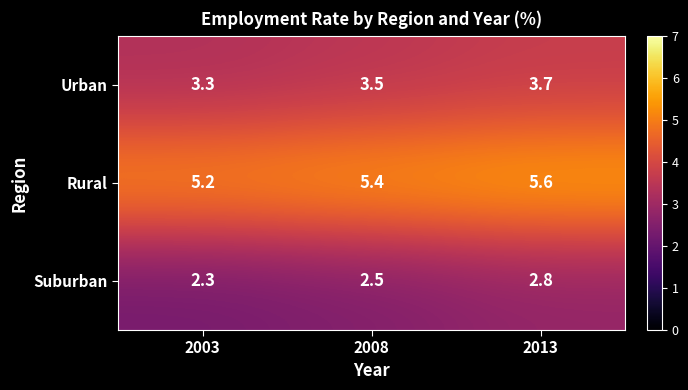

What is the average value of the Rural series?

5.4